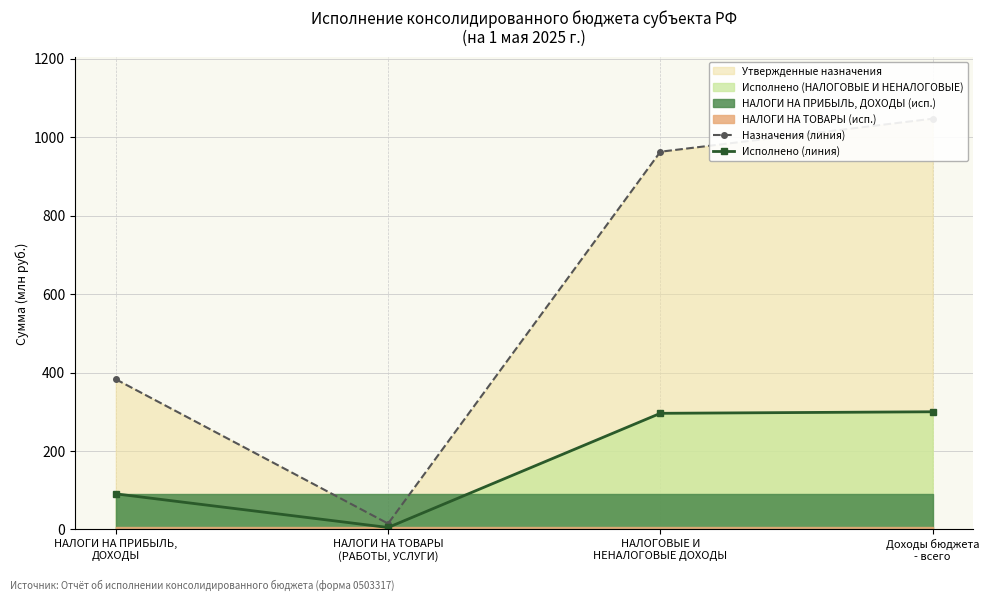

Reading left to right, what are all the values shown in this chart?

Назначения (линия): 382.8	14.8	963.0	1047.3
Исполнено (линия): 90.6	4.8	296.0	299.9